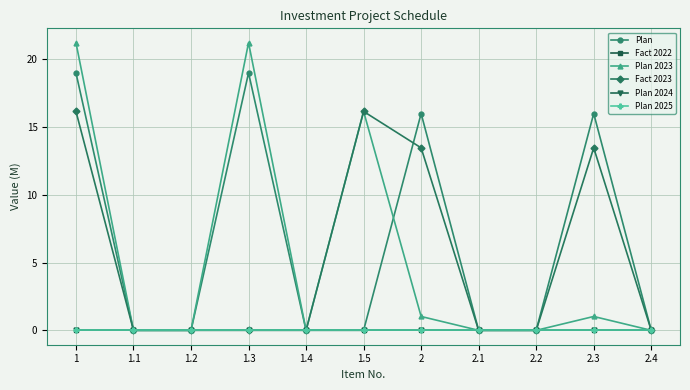

Is this an area chart (filled region under the line)?

No